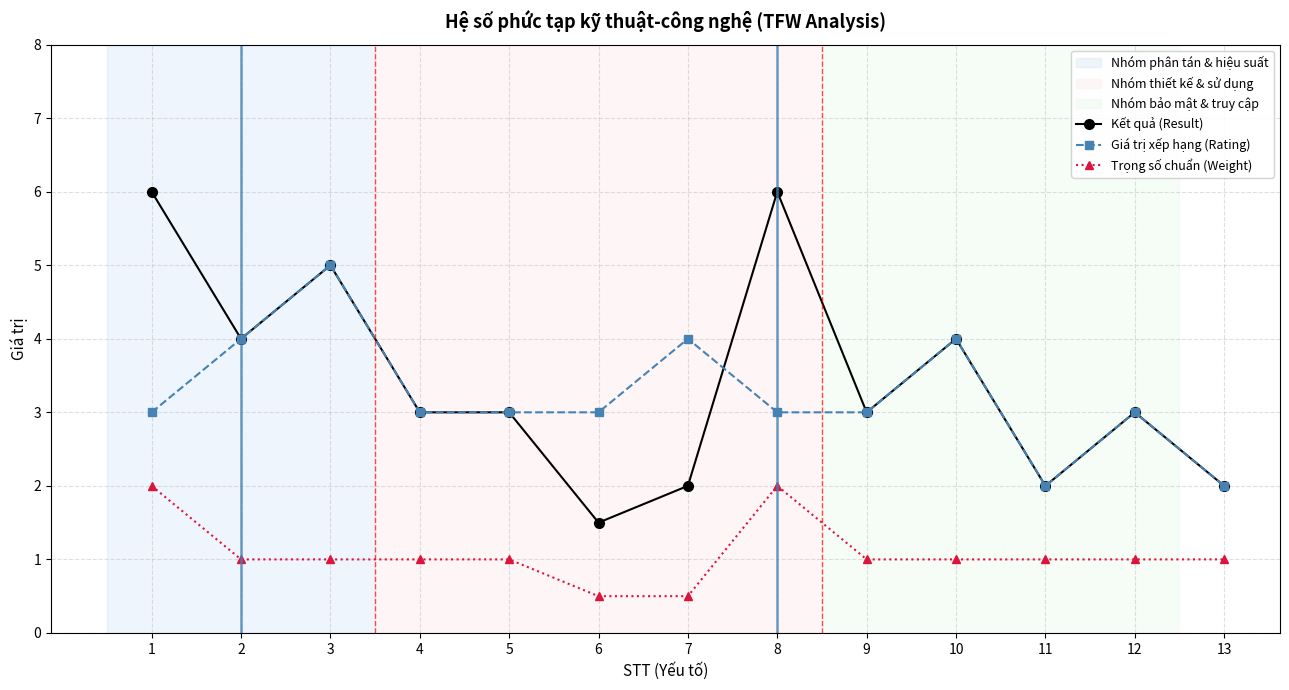

Rank the series at 6 from highest to lowest value.

Giá trị xếp hạng (Rating), Kết quả (Result), Trọng số chuẩn (Weight)